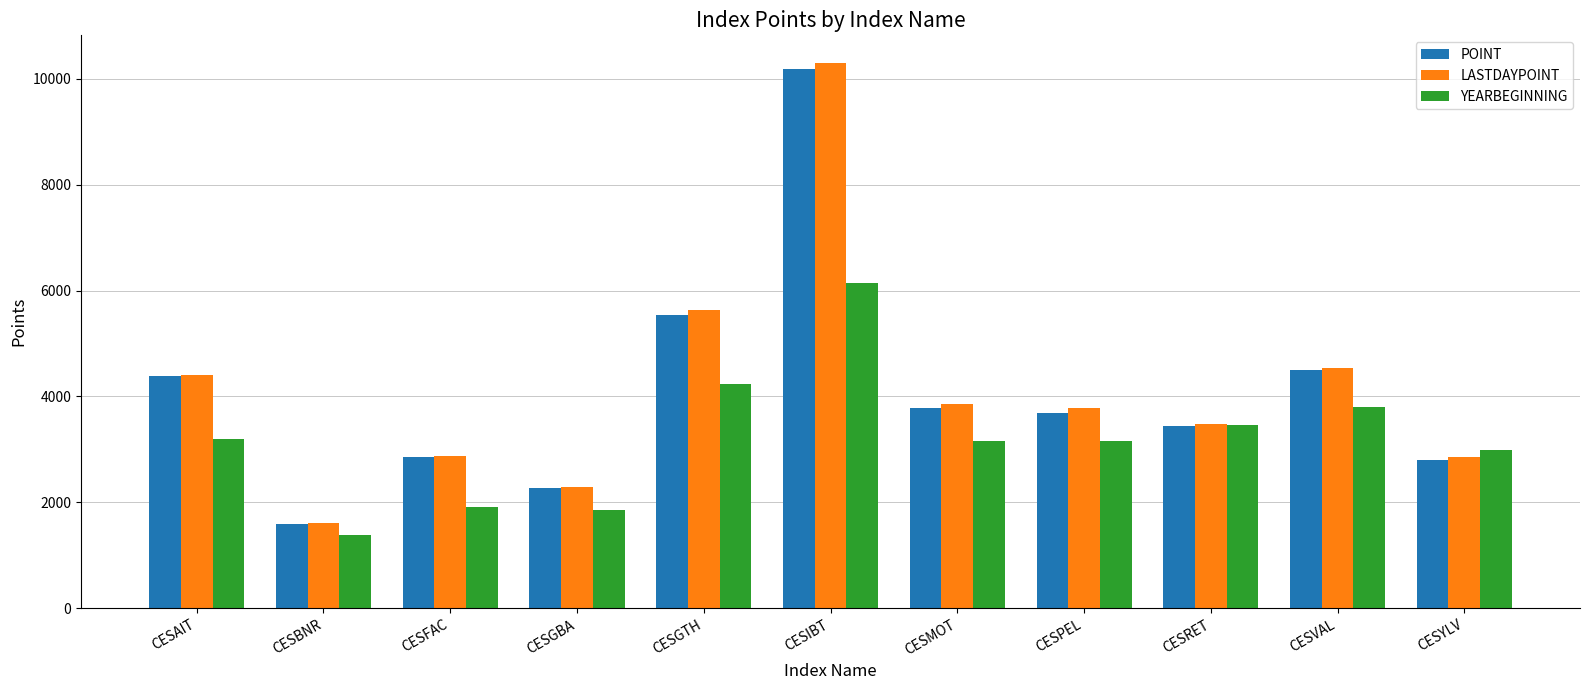

The LASTDAYPOINT series shows 4545.5 at CESVAL. True or false?

True